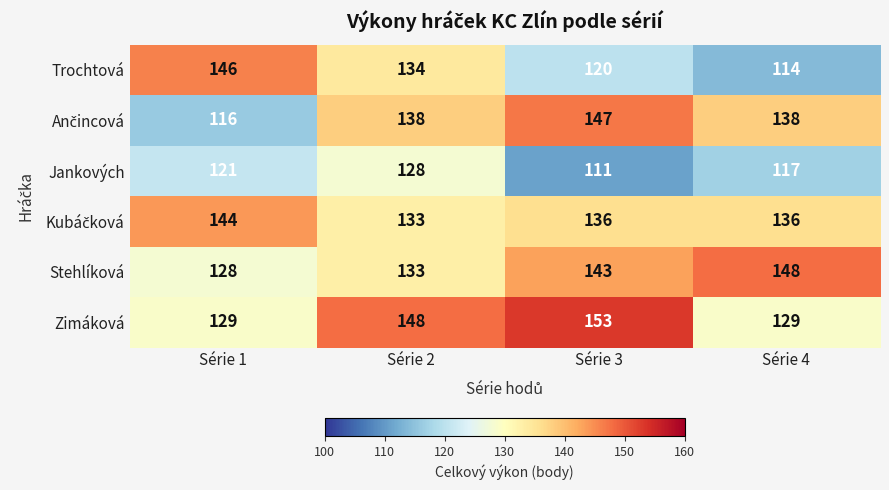

What is the lowest value of the Jankových series?

111